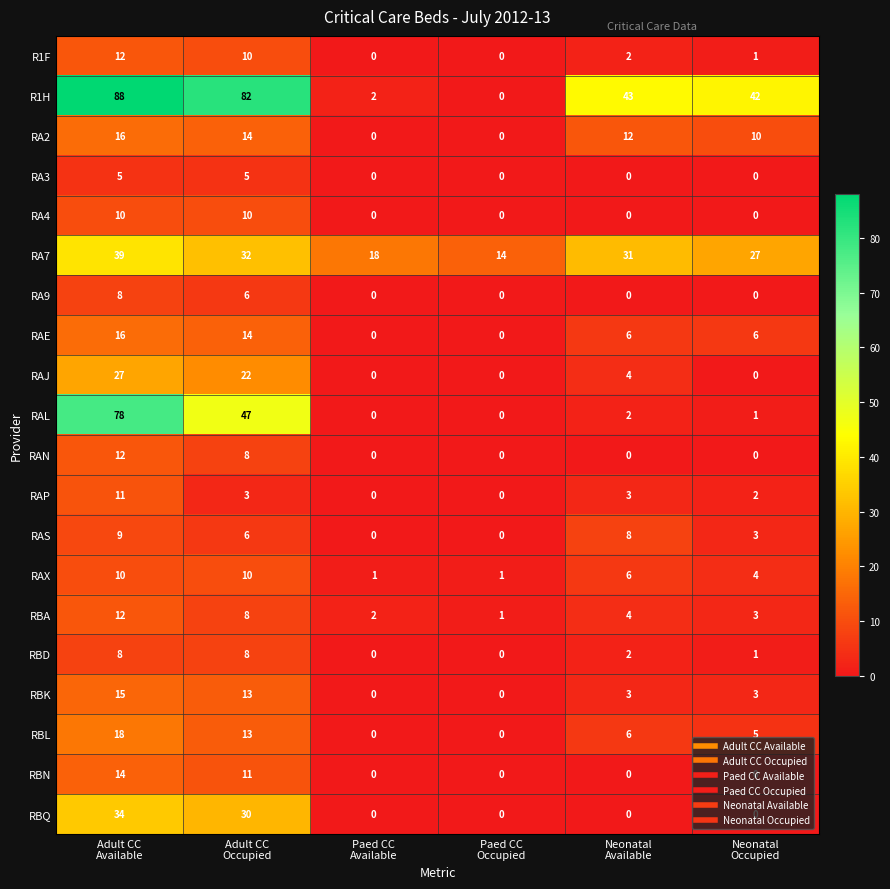

How many values in RAP are above zero?

4